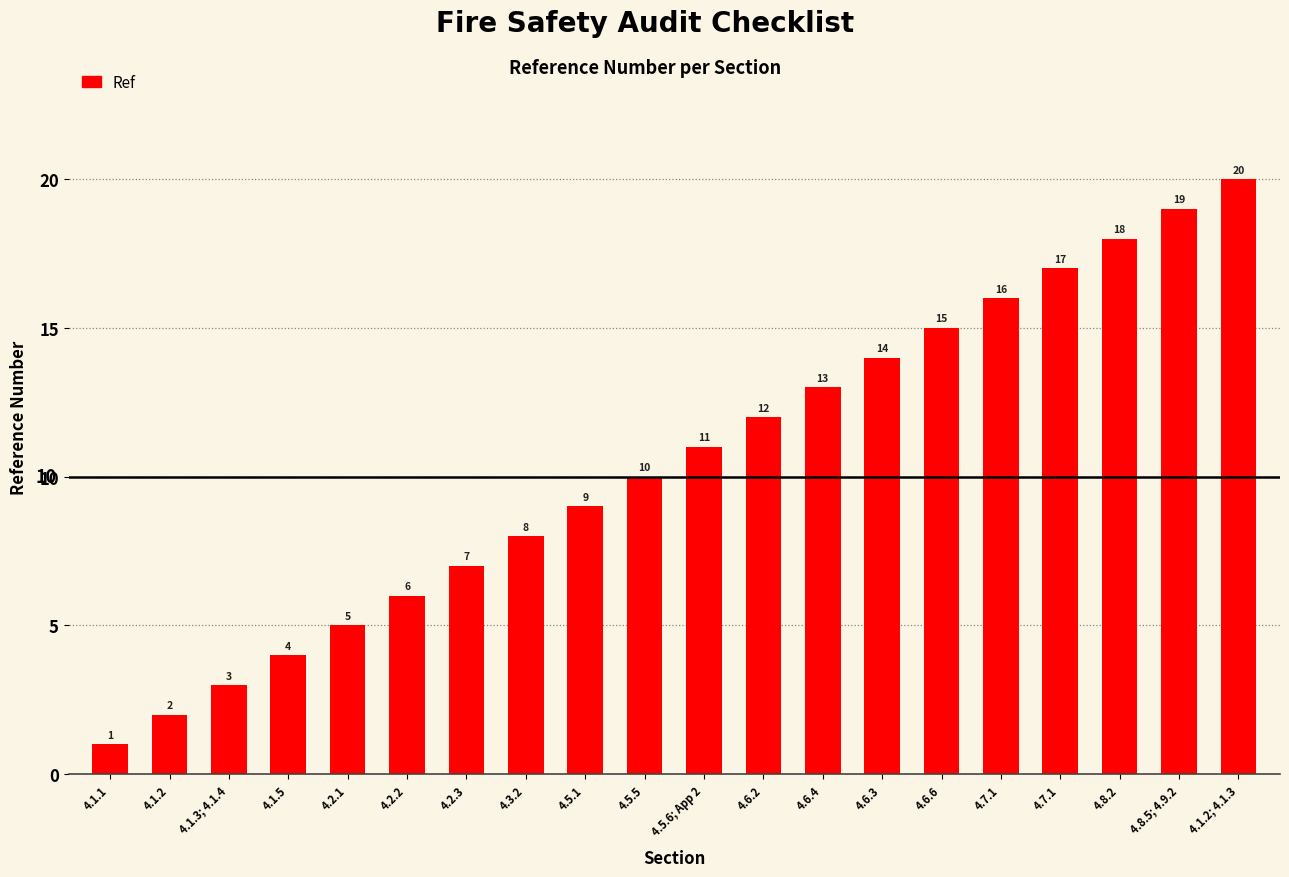

List the labels in order of value, largest first.

4.1.2; 4.1.3, 4.8.5; 4.9.2, 4.8.2, 4.7.1, 4.7.1, 4.6.6, 4.6.3, 4.6.4, 4.6.2, 4.5.6; App 2, 4.5.5, 4.5.1, 4.3.2, 4.2.3, 4.2.2, 4.2.1, 4.1.5, 4.1.3; 4.1.4, 4.1.2, 4.1.1